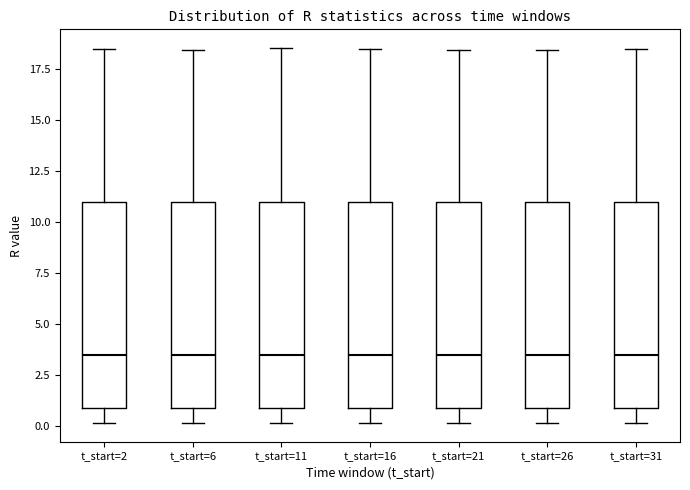

Reading left to right, transcribe this box plot: for each box, give where its median line is, the range the box spans, and where its two whiskers end, as read against the y-axis. The values are not printed on the chart, so give them approximately, as read against the axis.

t_start=2: median 3.5, box 1.0 to 11.0, whiskers 0.0 to 18.5
t_start=6: median 3.5, box 1.0 to 11.0, whiskers 0.0 to 18.5
t_start=11: median 3.5, box 1.0 to 11.0, whiskers 0.0 to 18.5
t_start=16: median 3.5, box 1.0 to 11.0, whiskers 0.0 to 18.5
t_start=21: median 3.5, box 1.0 to 11.0, whiskers 0.0 to 18.5
t_start=26: median 3.5, box 1.0 to 11.0, whiskers 0.0 to 18.5
t_start=31: median 3.5, box 1.0 to 11.0, whiskers 0.0 to 18.5